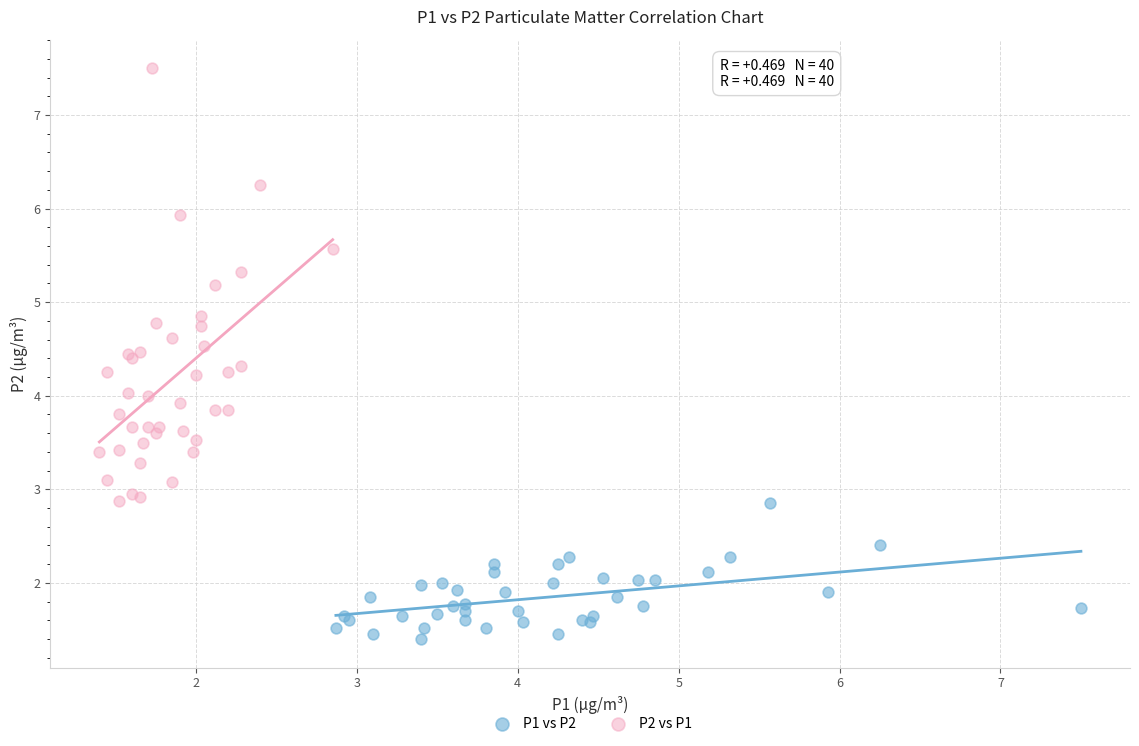

Which series has the largest Y range (max minus min)?

P2 vs P1